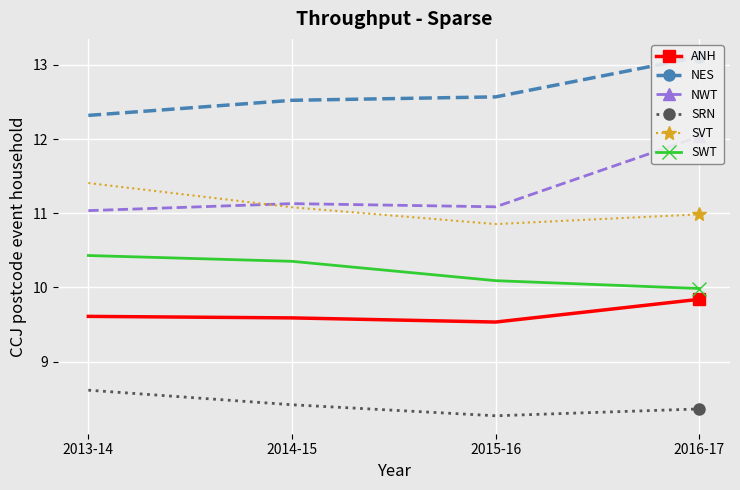

Rank the categories by SWT value from highest to lowest.

2013-14, 2014-15, 2015-16, 2016-17